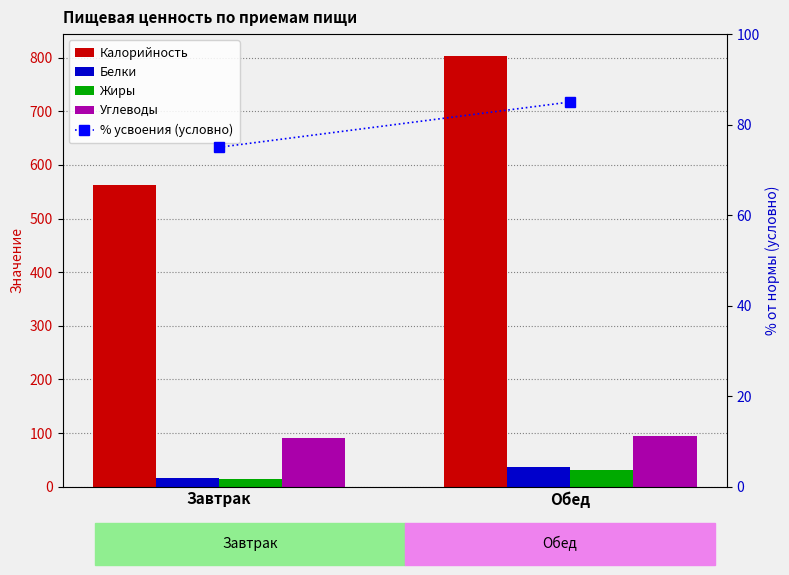

Which series changed the most between Завтрак and Обед?

Калорийность